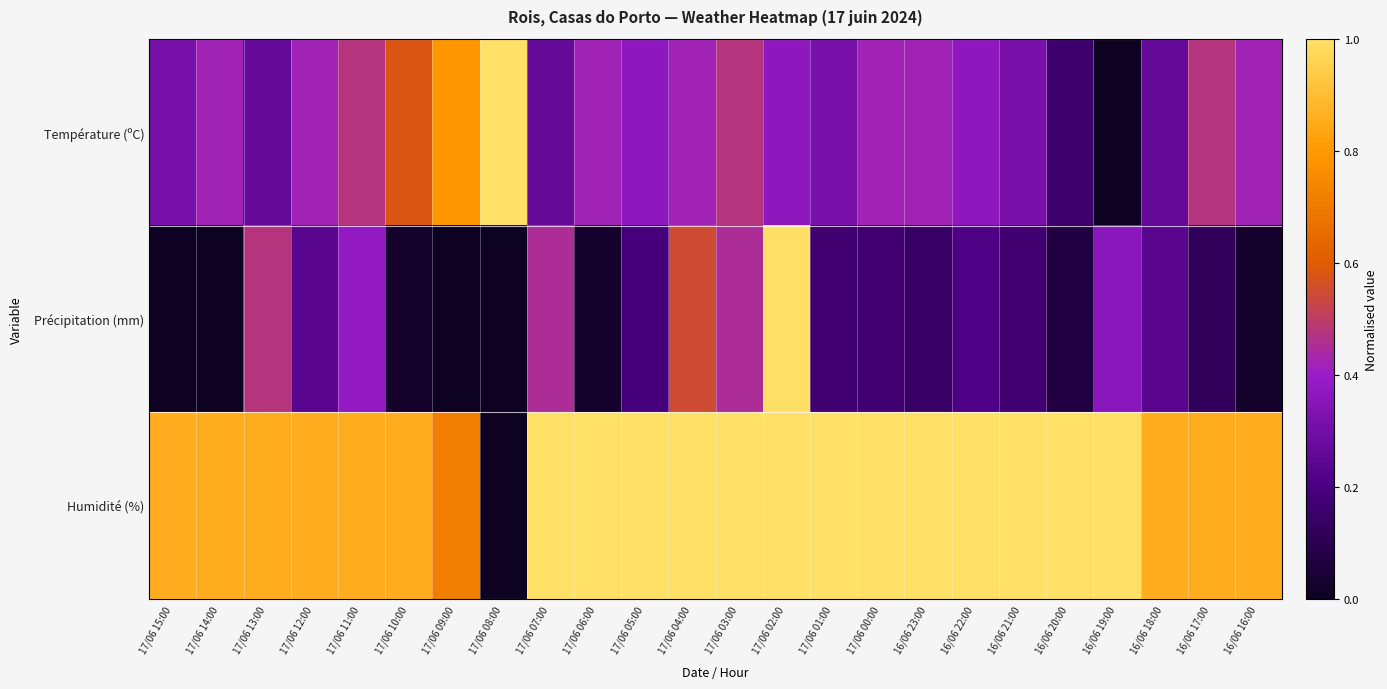

Rank the series at 17/06 08:00 from highest to lowest value.

Température (ºC), Précipitation (mm), Humidité (%)